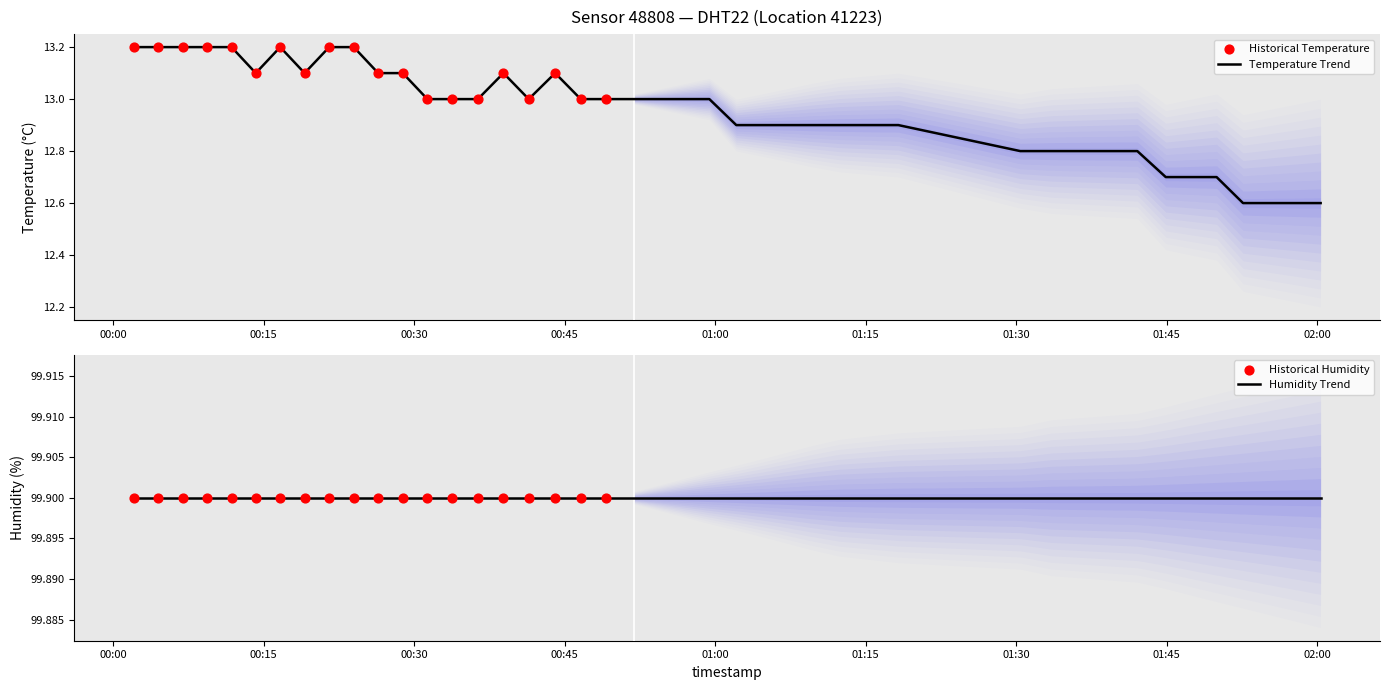

Which series has the widest spread of Y values?

temperature